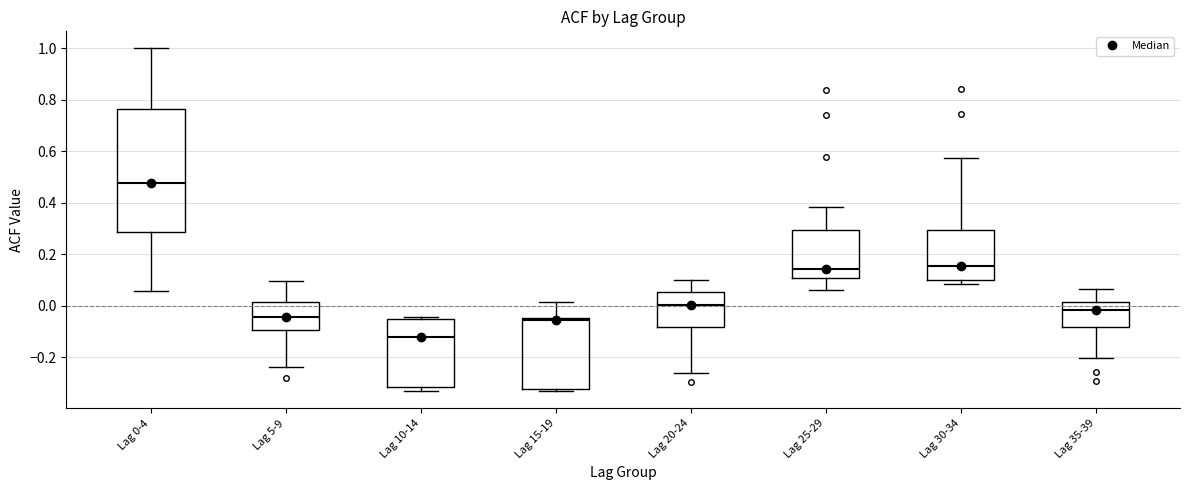

Reading left to right, read every box against the y-axis: the position of its median line, the range the box covers, and the ends of its whiskers. The values are not printed on the chart, so give them approximately, as read against the axis.

Lag 0-4: median 0.48, box 0.28 to 0.76, whiskers 0.06 to 1.00
Lag 5-9: median -0.04, box -0.10 to 0.02, whiskers -0.24 to 0.10
Lag 10-14: median -0.12, box -0.32 to -0.04, whiskers -0.34 to -0.04 (just above the box's upper edge)
Lag 15-19: median -0.06, box -0.32 to -0.04, whiskers -0.34 to 0.02
Lag 20-24: median 0.00, box -0.08 to 0.06, whiskers -0.26 to 0.10
Lag 25-29: median 0.14, box 0.10 to 0.30, whiskers 0.06 to 0.38
Lag 30-34: median 0.16, box 0.10 to 0.30, whiskers 0.08 to 0.58
Lag 35-39: median -0.02, box -0.08 to 0.02, whiskers -0.20 to 0.06